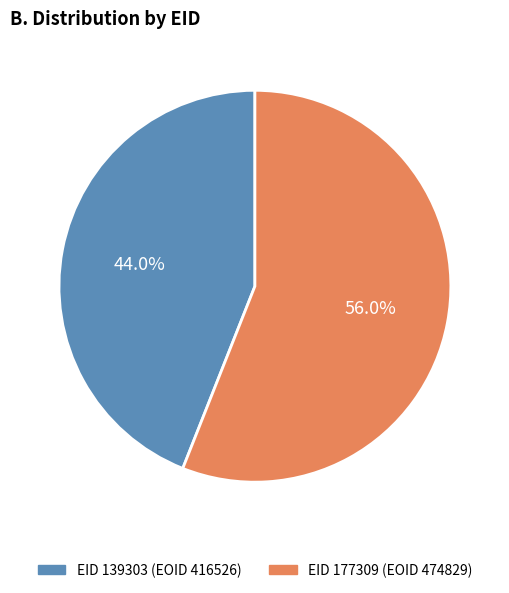

Approximately how many times larger is the value at EID 139303 (EOID 416526) compared to EID 177309 (EOID 474829)?

0.8